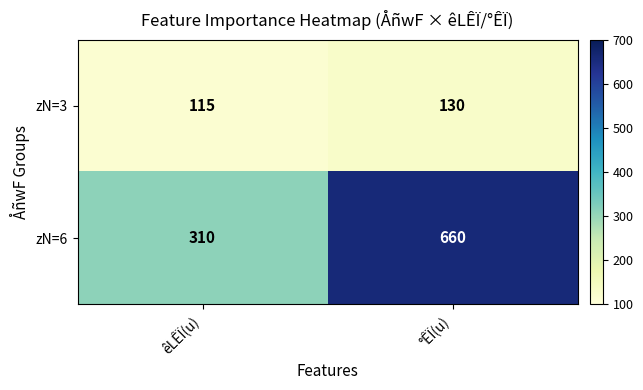

What is the total value across all series at êLÊÏ(u)?

425